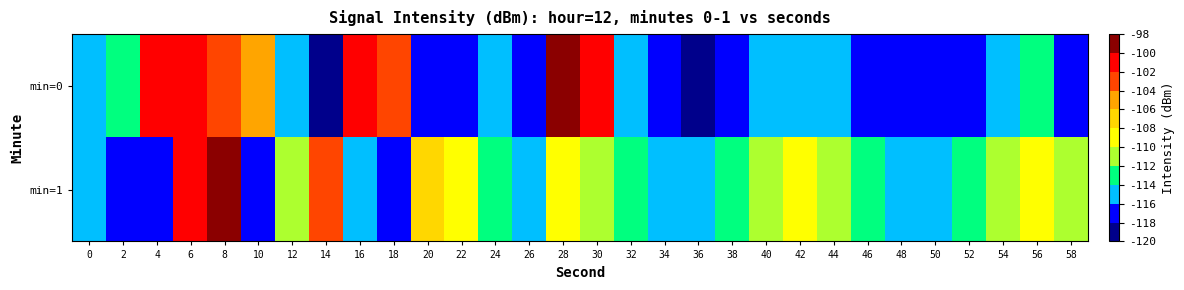

Reading left to right, what are all the values shown in this chart?

min=0: 0=-115.8	2=-113.3	4=-101.9	6=-101.1	8=-102.4	10=-105.0	12=-115.0	14=-118.9	16=-100.9	18=-102.9	20=-117.3	22=-117.1	24=-115.6	26=-117.4	28=-99.1	30=-101.9	32=-114.6	34=-117.4	36=-119.2	38=-117.2	40=-115.4	42=-114.6	44=-115.4	46=-117.3	48=-117.0	50=-117.8	52=-116.9	54=-115.6	56=-113.7	58=-116.8
min=1: 0=-115.1	2=-116.6	4=-117.5	6=-101.9	8=-100.0	10=-117.0	12=-110.3	14=-102.9	16=-114.6	18=-117.7	20=-108.0	22=-109.0	24=-113.0	26=-116.0	28=-110.0	30=-112.0	32=-114.0	34=-116.0	36=-115.0	38=-113.0	40=-111.0	42=-110.0	44=-112.0	46=-114.0	48=-116.0	50=-115.0	52=-113.0	54=-111.0	56=-110.0	58=-112.0